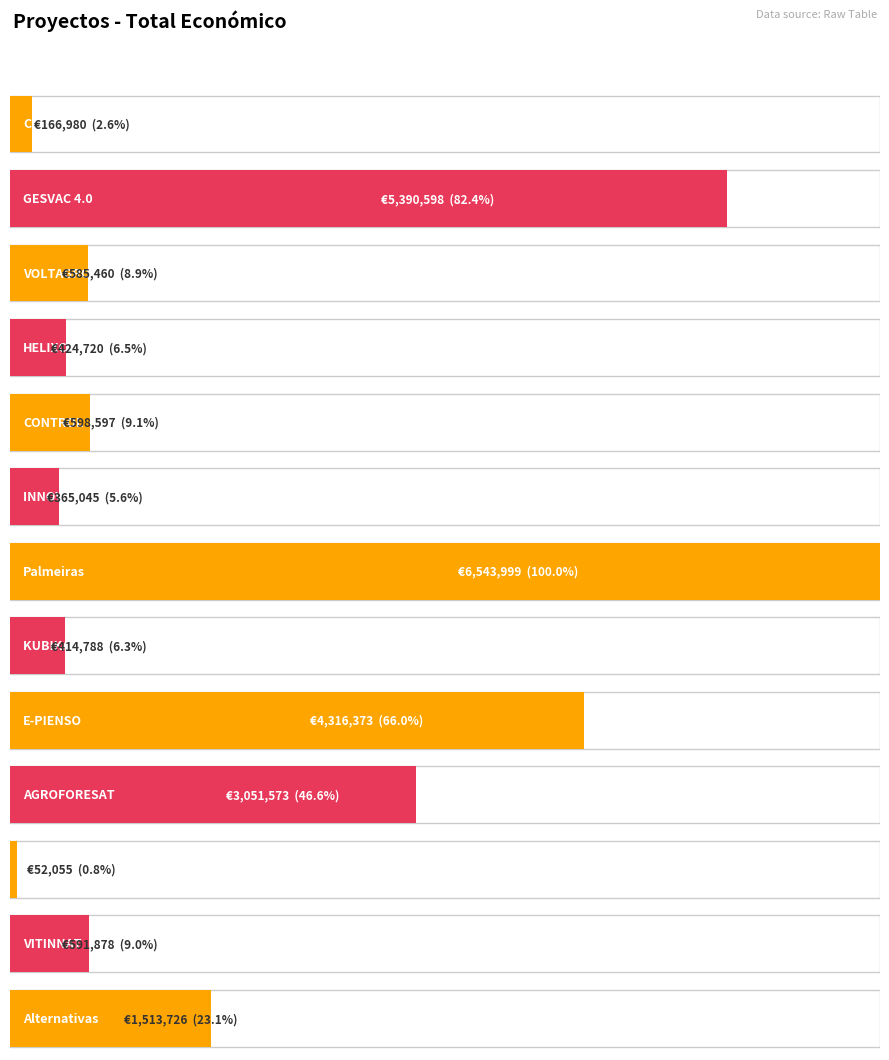

Which category has the lowest value across all series?

Perdas